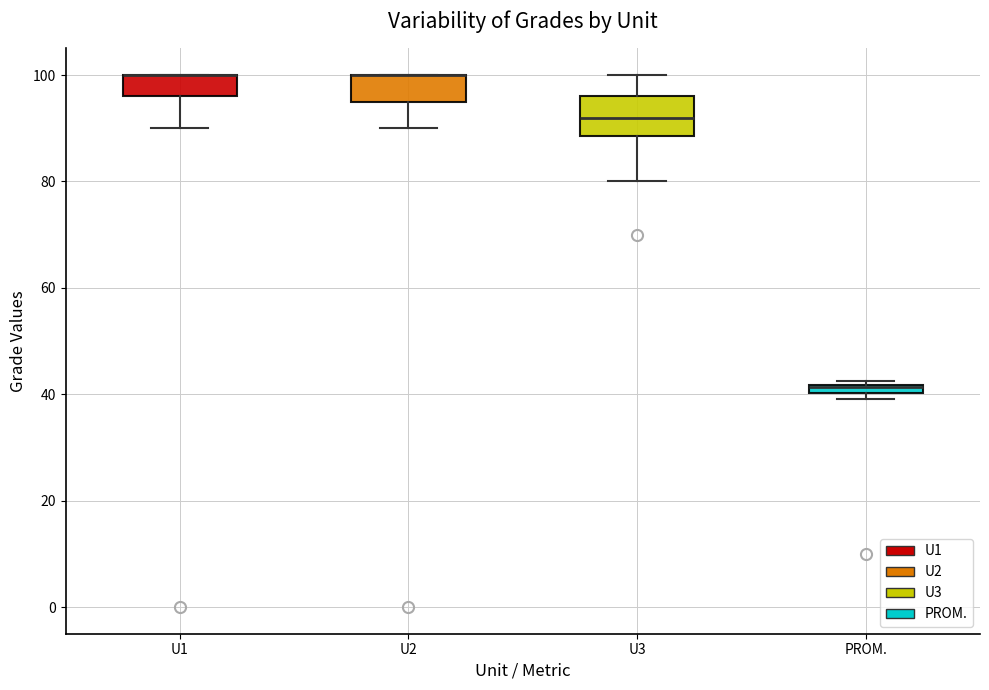

Where does the lower whisker of the box for U3 end on the y-axis? The values are not printed on the chart, so give them approximately, as read against the axis.

80